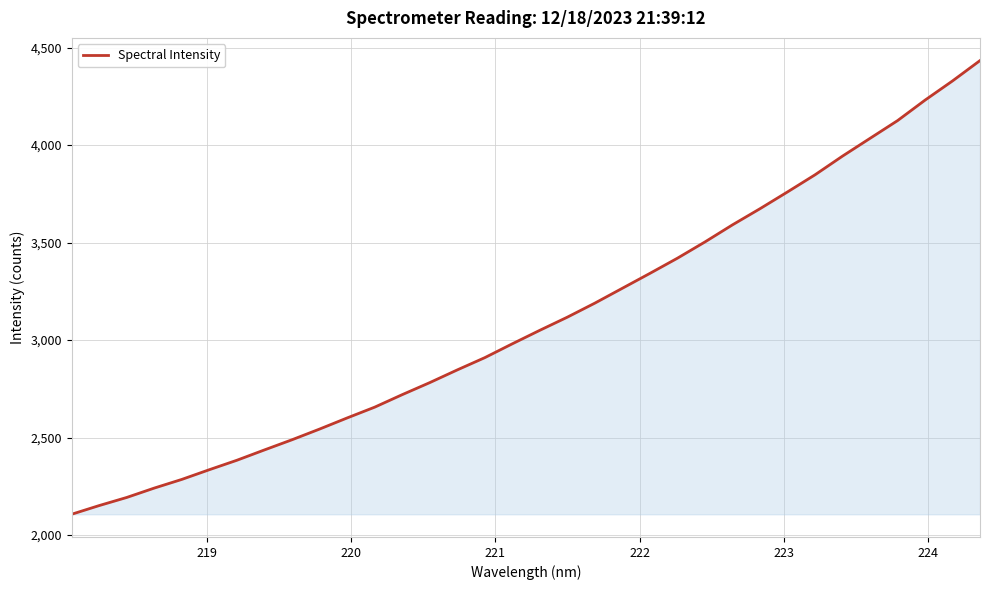

What is the difference between the maximum and minimum values?

2327.4